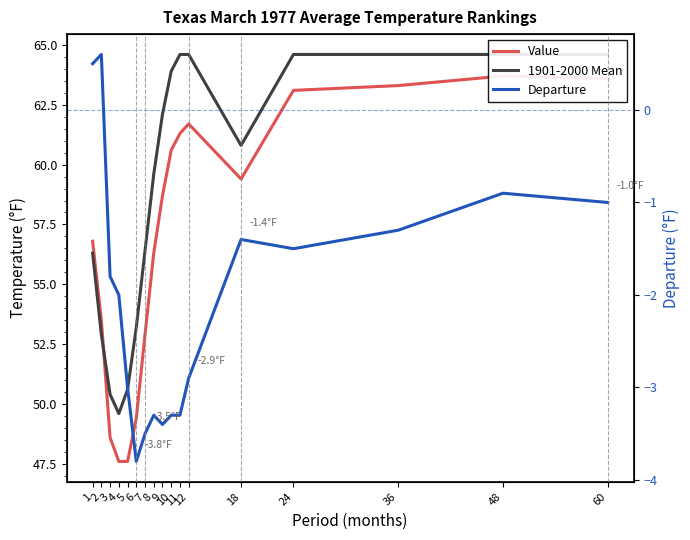

Rank the series by their maximum value, from highest to lowest.

1901-2000 Mean, Value, Departure